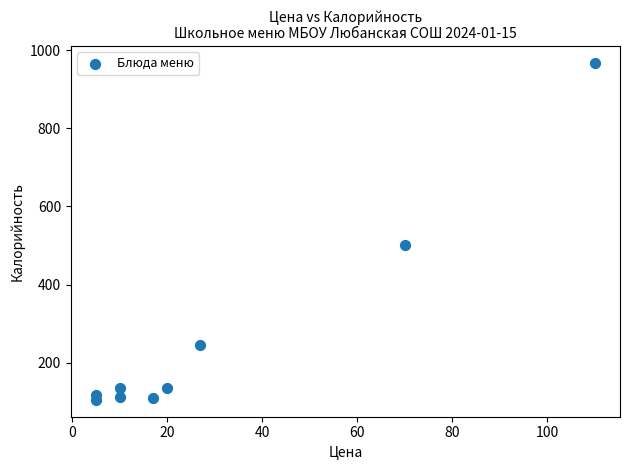

What is the range of X values (max minus min)?

105.0